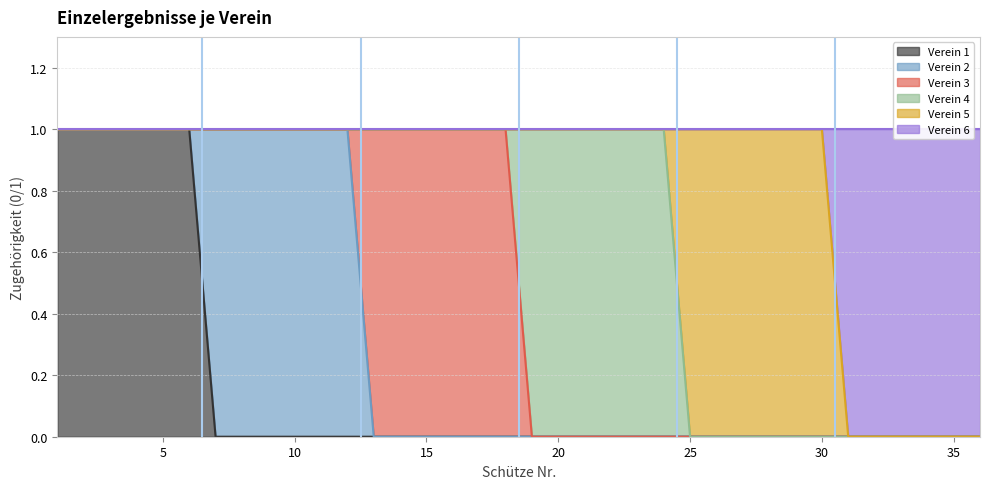

Reading left to right, extract all data points from this chart.

Verein 1: 1=1	2=1	3=1	4=1	5=1	6=1	7=0	8=0	9=0	10=0	11=0	12=0	13=0	14=0	15=0	16=0	17=0	18=0	19=0	20=0	21=0	22=0	23=0	24=0	25=0	26=0	27=0	28=0	29=0	30=0	31=0	32=0	33=0	34=0	35=0	36=0
Verein 2: 1=0	2=0	3=0	4=0	5=0	6=0	7=1	8=1	9=1	10=1	11=1	12=1	13=0	14=0	15=0	16=0	17=0	18=0	19=0	20=0	21=0	22=0	23=0	24=0	25=0	26=0	27=0	28=0	29=0	30=0	31=0	32=0	33=0	34=0	35=0	36=0
Verein 3: 1=0	2=0	3=0	4=0	5=0	6=0	7=0	8=0	9=0	10=0	11=0	12=0	13=1	14=1	15=1	16=1	17=1	18=1	19=0	20=0	21=0	22=0	23=0	24=0	25=0	26=0	27=0	28=0	29=0	30=0	31=0	32=0	33=0	34=0	35=0	36=0
Verein 4: 1=0	2=0	3=0	4=0	5=0	6=0	7=0	8=0	9=0	10=0	11=0	12=0	13=0	14=0	15=0	16=0	17=0	18=0	19=1	20=1	21=1	22=1	23=1	24=1	25=0	26=0	27=0	28=0	29=0	30=0	31=0	32=0	33=0	34=0	35=0	36=0
Verein 5: 1=0	2=0	3=0	4=0	5=0	6=0	7=0	8=0	9=0	10=0	11=0	12=0	13=0	14=0	15=0	16=0	17=0	18=0	19=0	20=0	21=0	22=0	23=0	24=0	25=1	26=1	27=1	28=1	29=1	30=1	31=0	32=0	33=0	34=0	35=0	36=0
Verein 6: 1=0	2=0	3=0	4=0	5=0	6=0	7=0	8=0	9=0	10=0	11=0	12=0	13=0	14=0	15=0	16=0	17=0	18=0	19=0	20=0	21=0	22=0	23=0	24=0	25=0	26=0	27=0	28=0	29=0	30=0	31=1	32=1	33=1	34=1	35=1	36=1